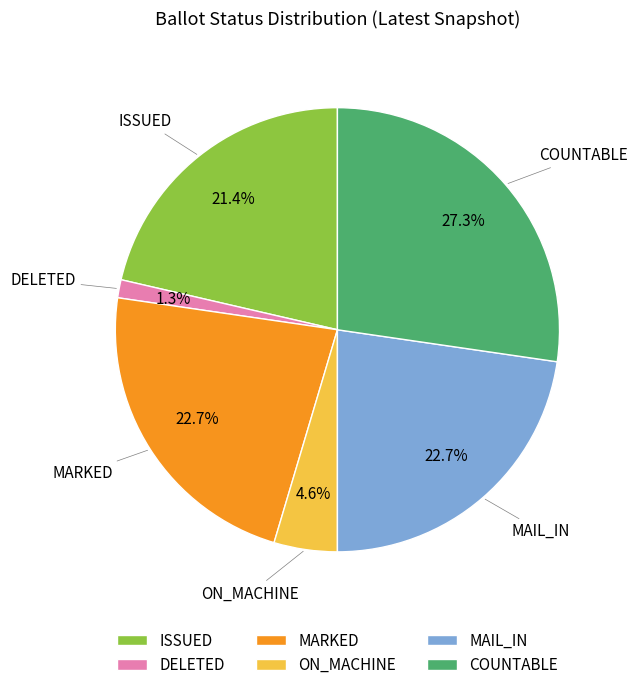

What portion of the pie excludes COUNTABLE?

72.7%